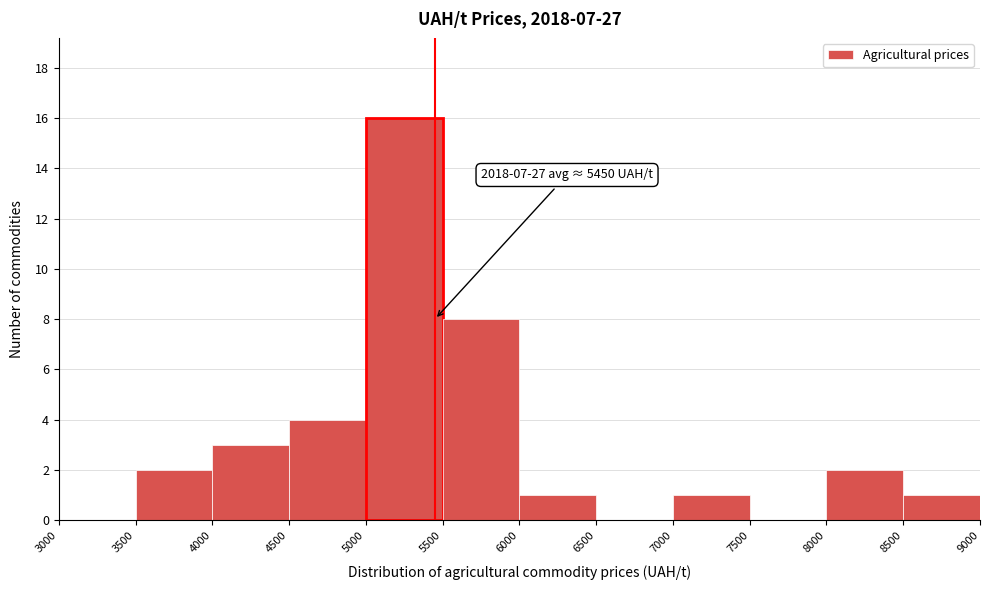

Which range on the x-axis has the tallest bar?

5000 to 5500